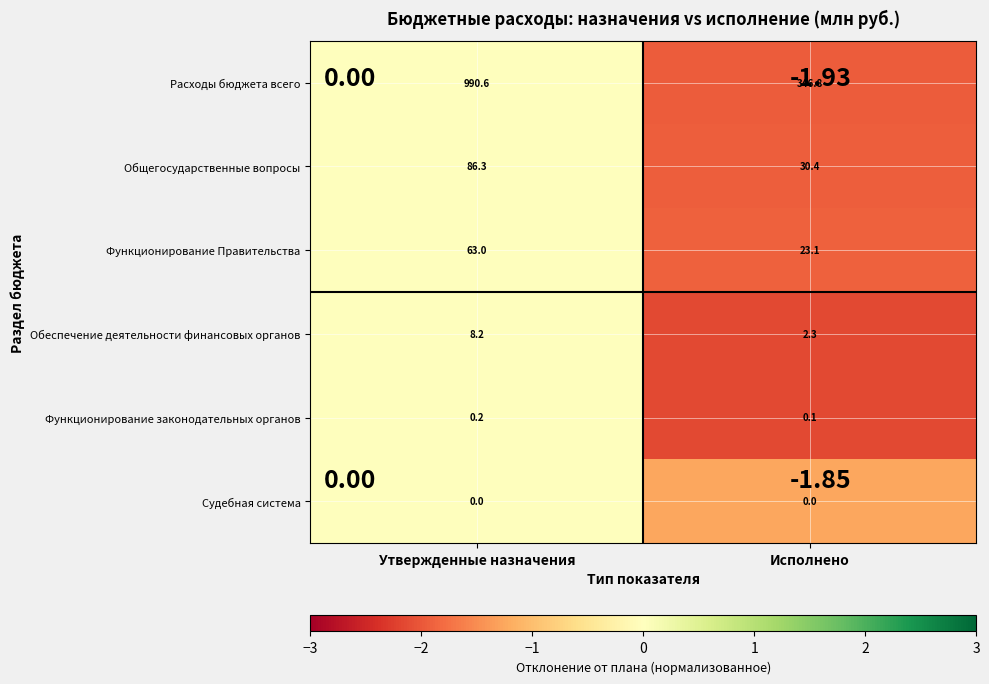

At which category is the sum across all series the highest?

Утвержденные назначения